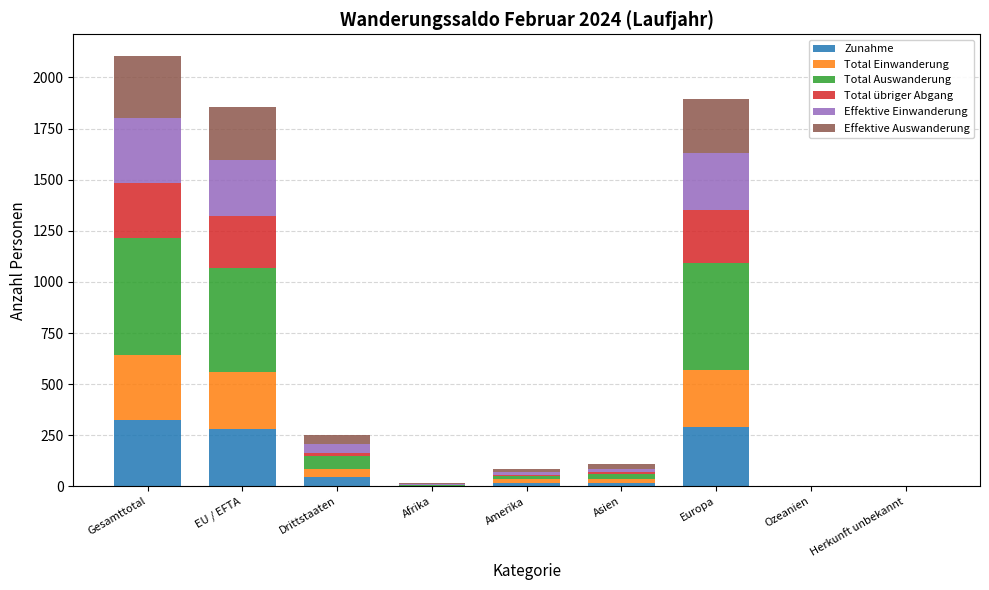

What is the approximate value of Effektive Einwanderung at Afrika?

2